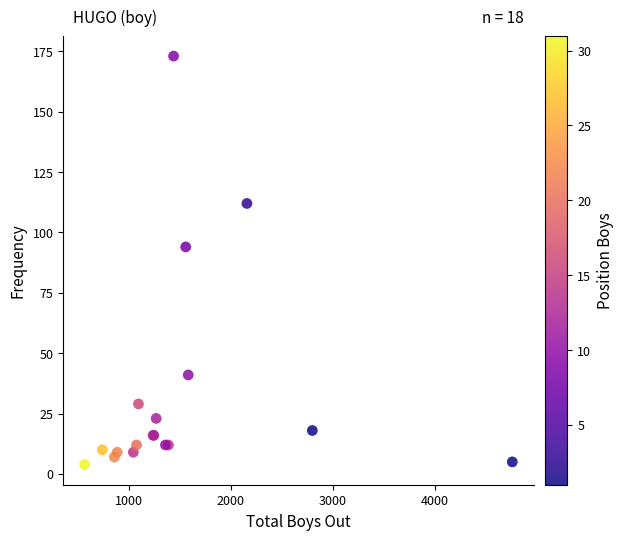

What Y value in the scatter plot is closest to 88?

94